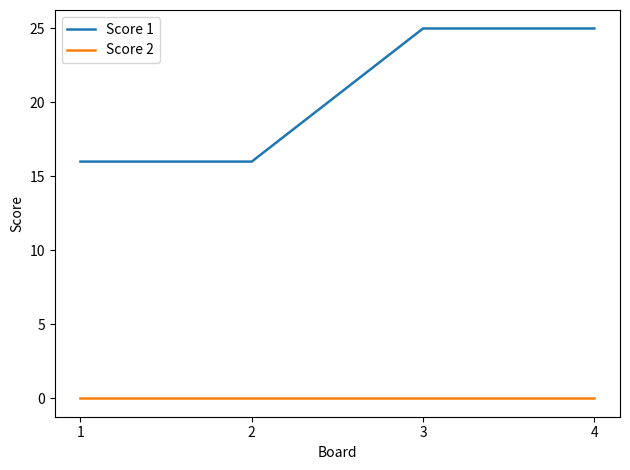

What is the difference between the maximum and minimum values in the Score 1 series?

9